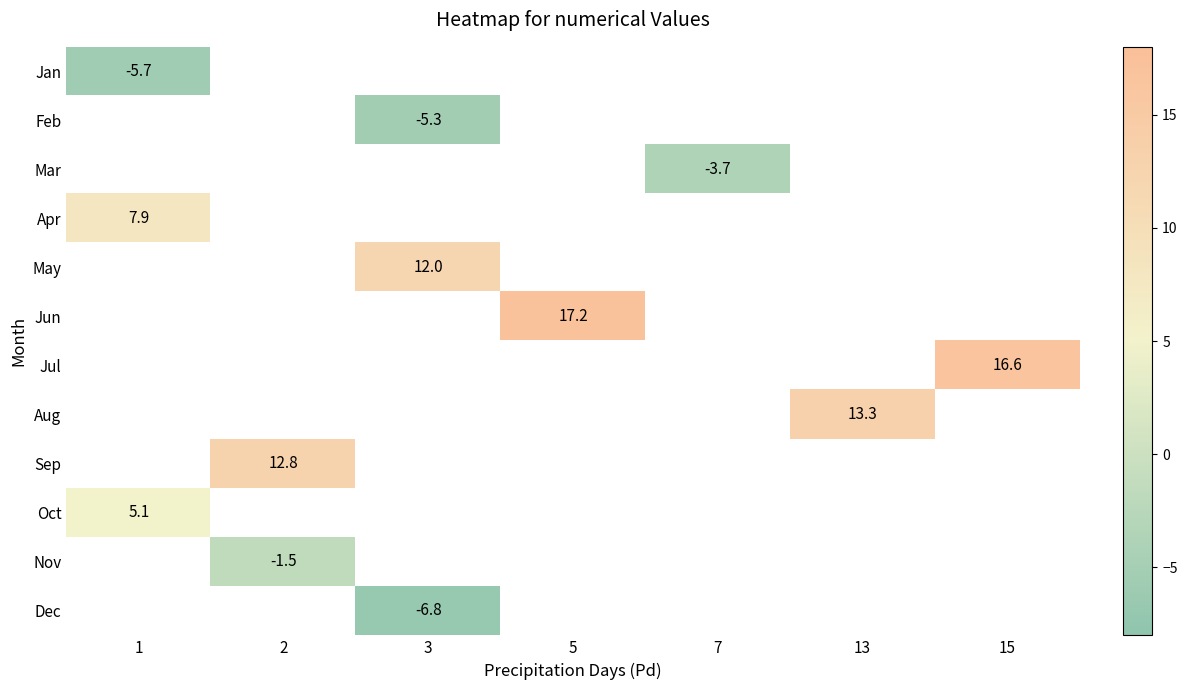

The value of Apr at 1 is 3.4. True or false?

False